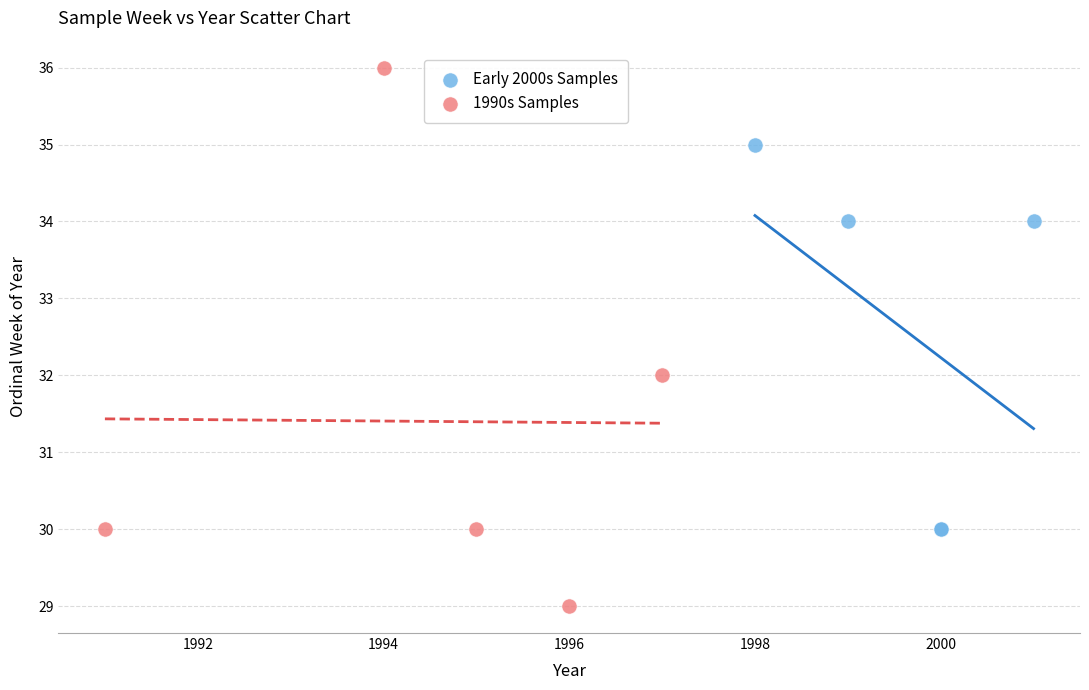

Which series reaches the minimum Y coordinate?

1990s Samples